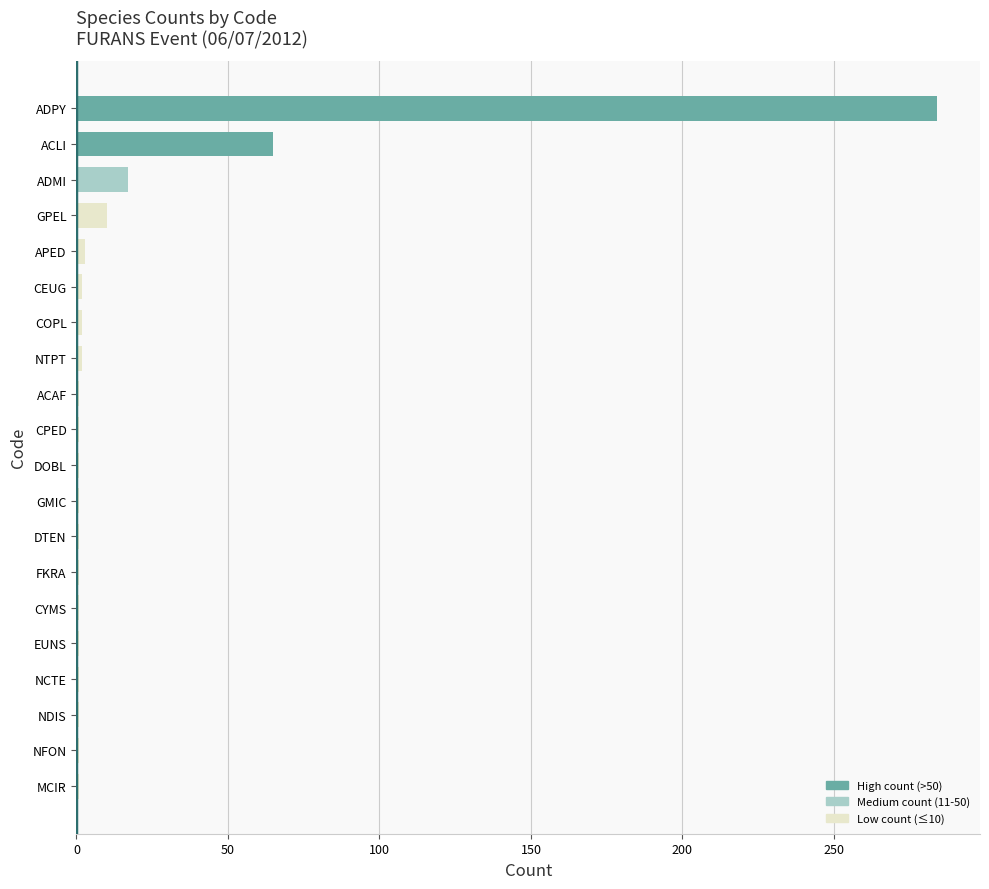

How many bars are there in total?

20